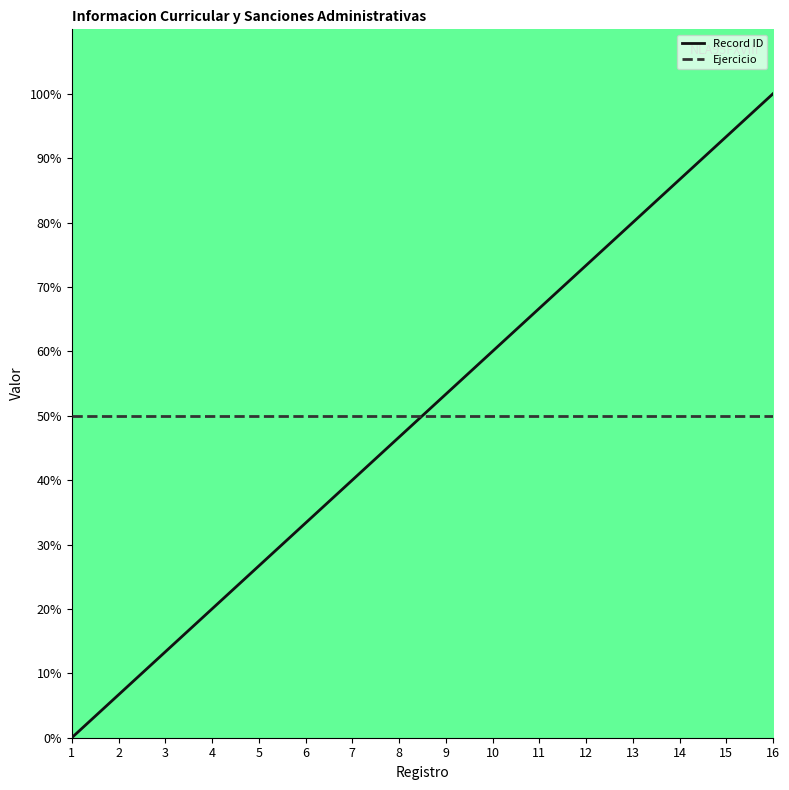

Between 10 and 12, which series saw the biggest shift?

Record ID